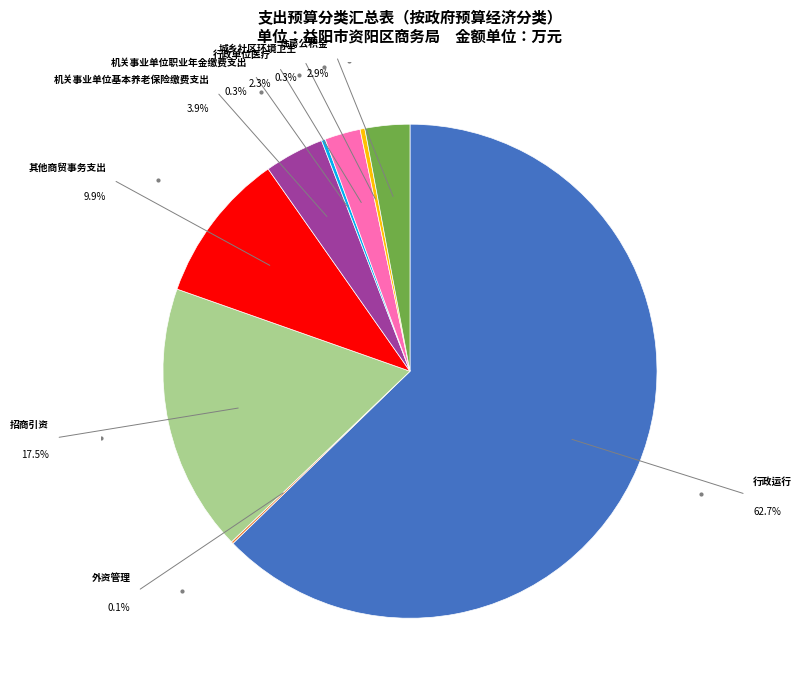

Is there any slice that represents more than half of the pie?

Yes